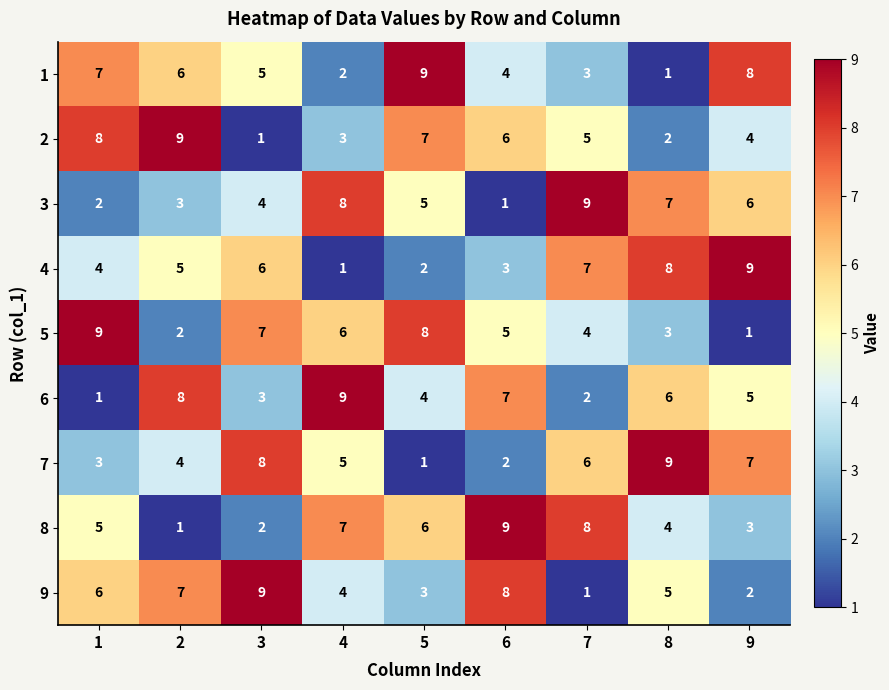

What is the greatest value displayed?

9